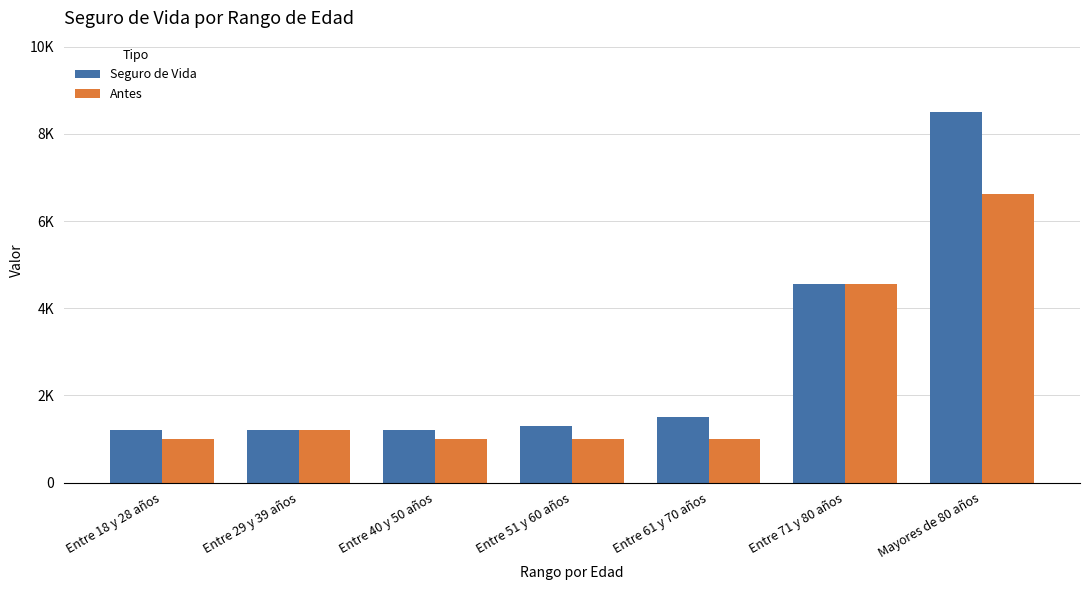

Which label corresponds to the largest value in the chart?

Mayores de 80 años